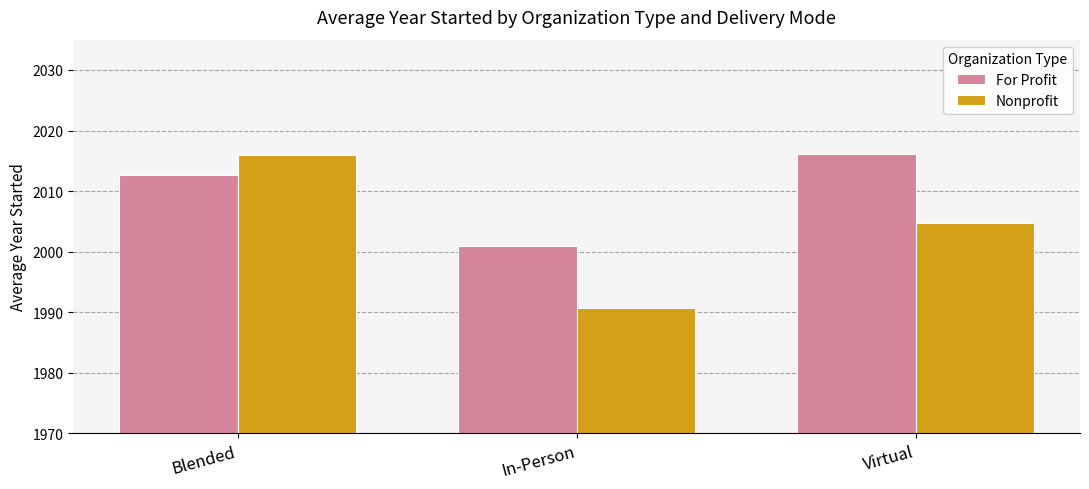

What is the maximum value for For Profit?

2016.2